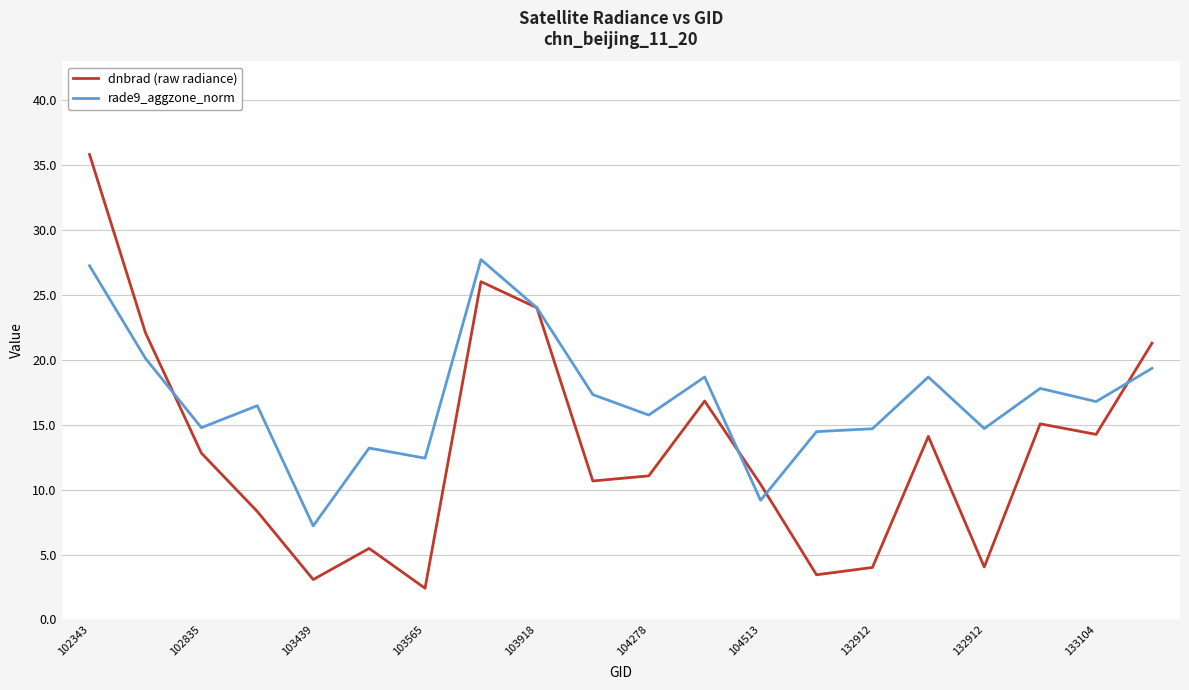

How many values in the rade9_aggzone_norm series exceed 16?

11